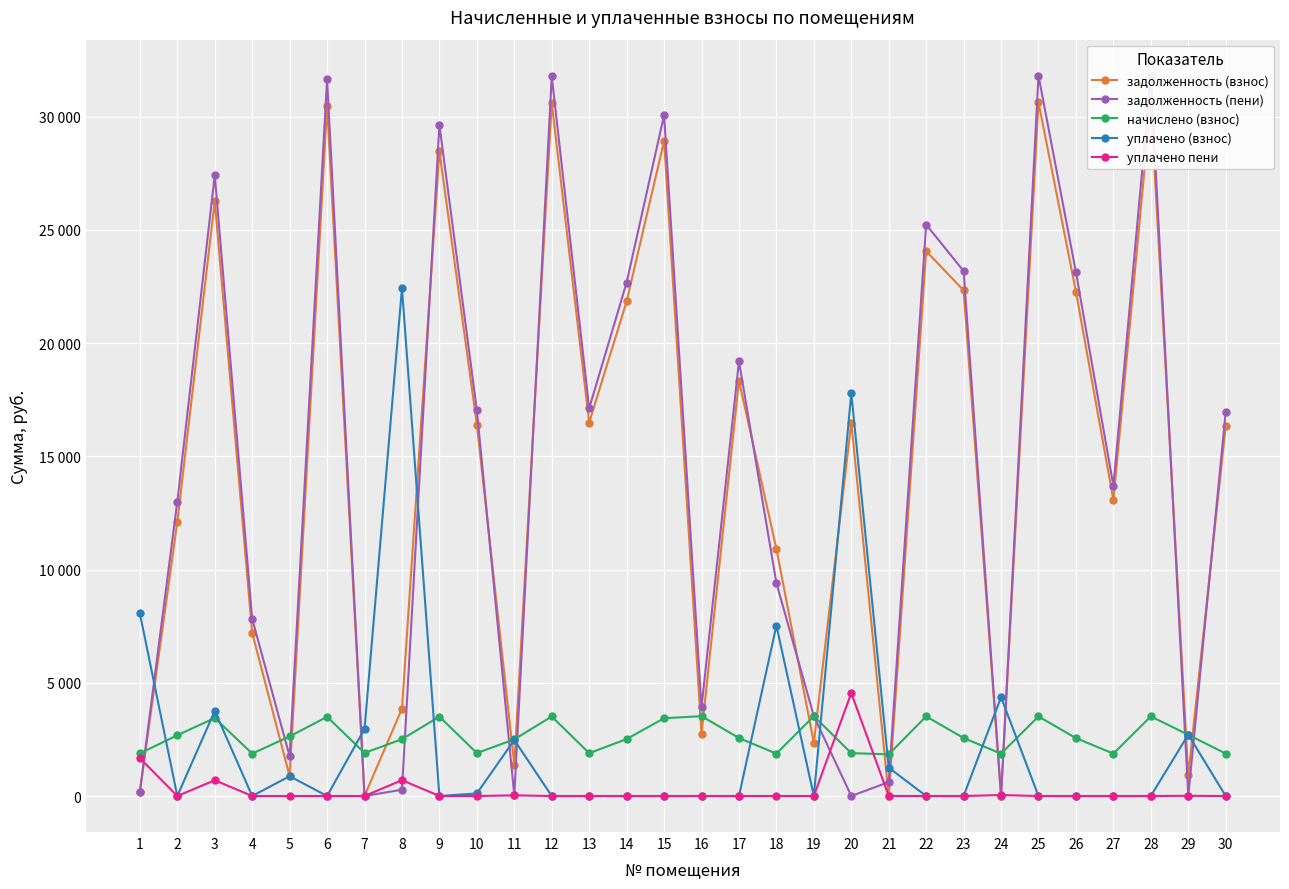

True or false: начислено (взнос) has more than 1 interior local peaks.

True